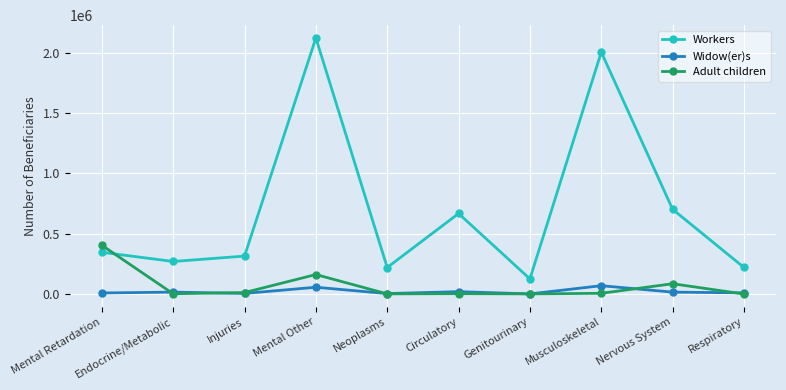

What is the label of the 2nd point from the right?

Nervous System